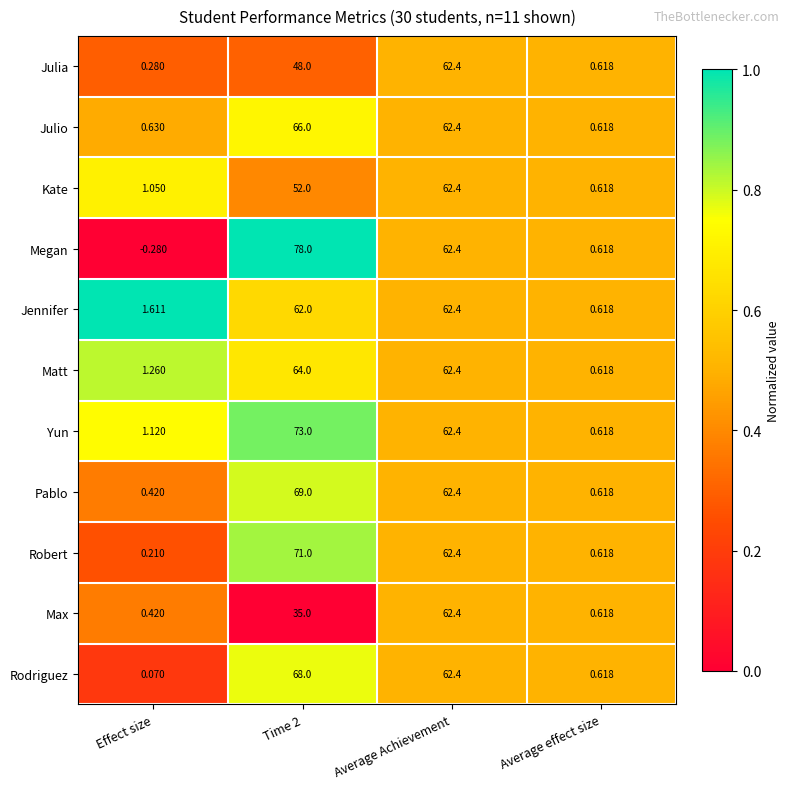

Where is Matt nearest to the value 32?

Average Achievement